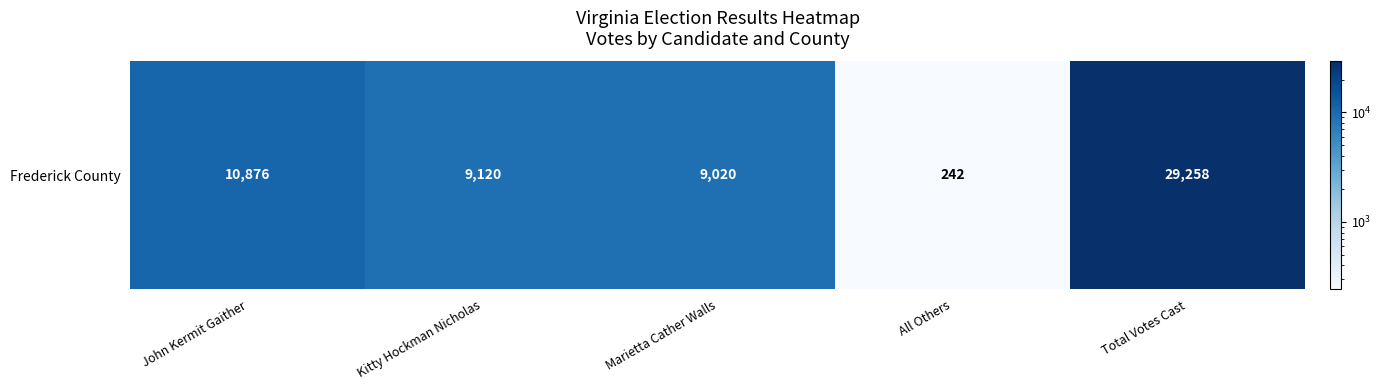

Reading left to right, transcribe all the data shown in this chart.

10876	9120	9020	242	29258